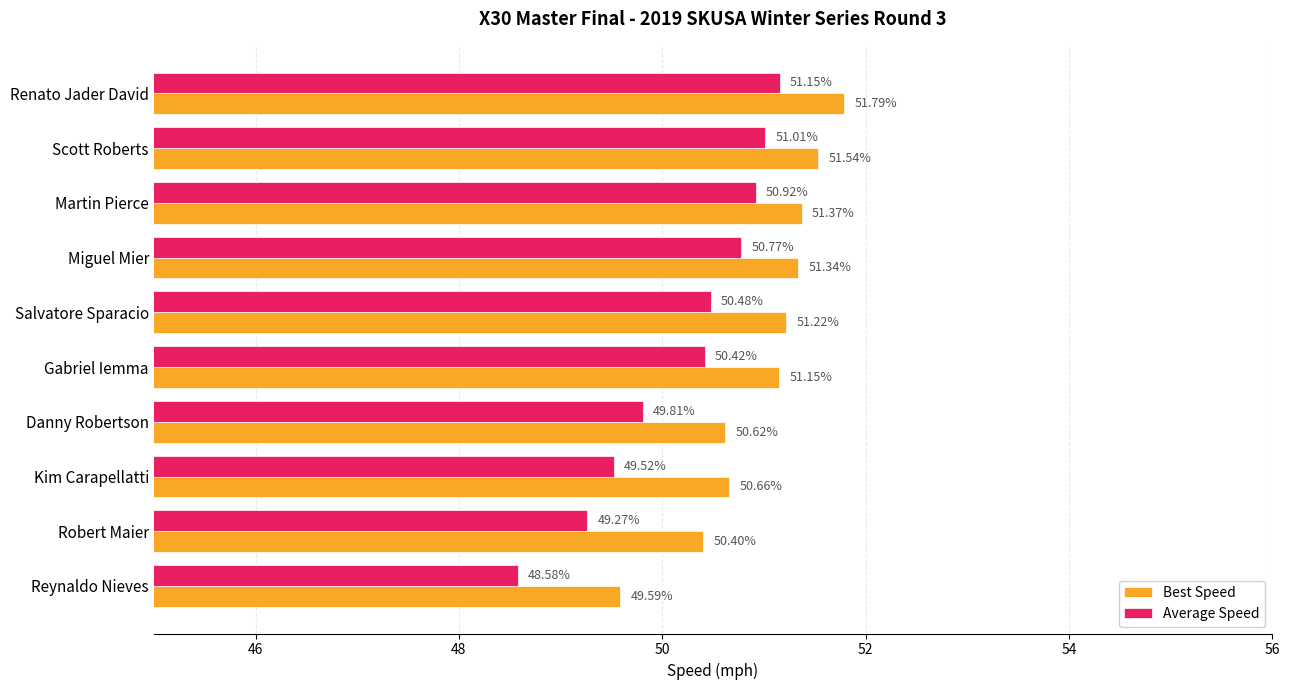

What is the difference between the highest and lowest values at Renato Jader David?

0.6